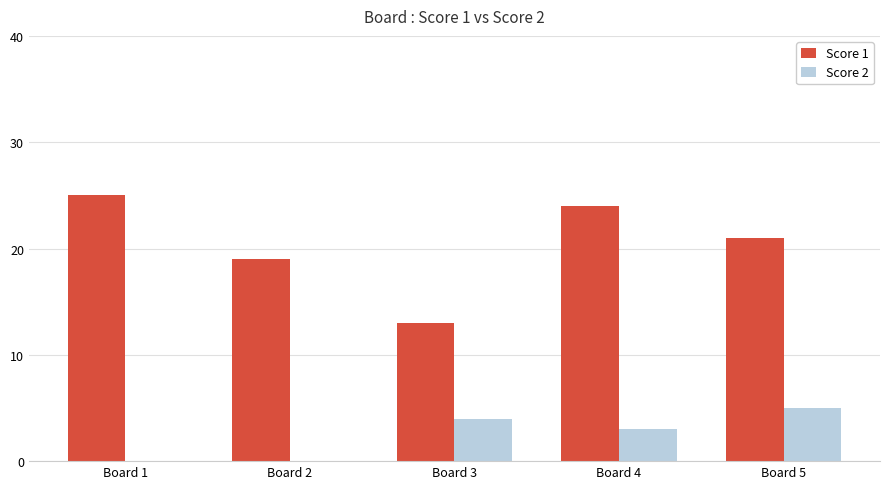

At which category does the chart reach its peak across all series?

Board 1